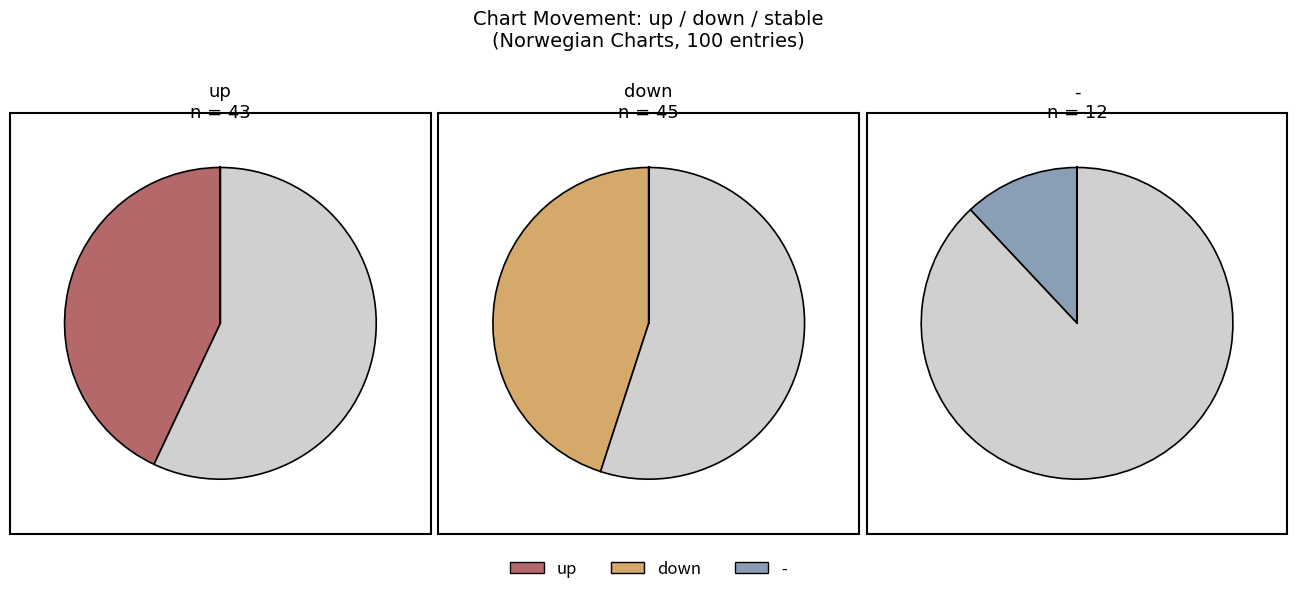

What is the change in value from up to -?

-31